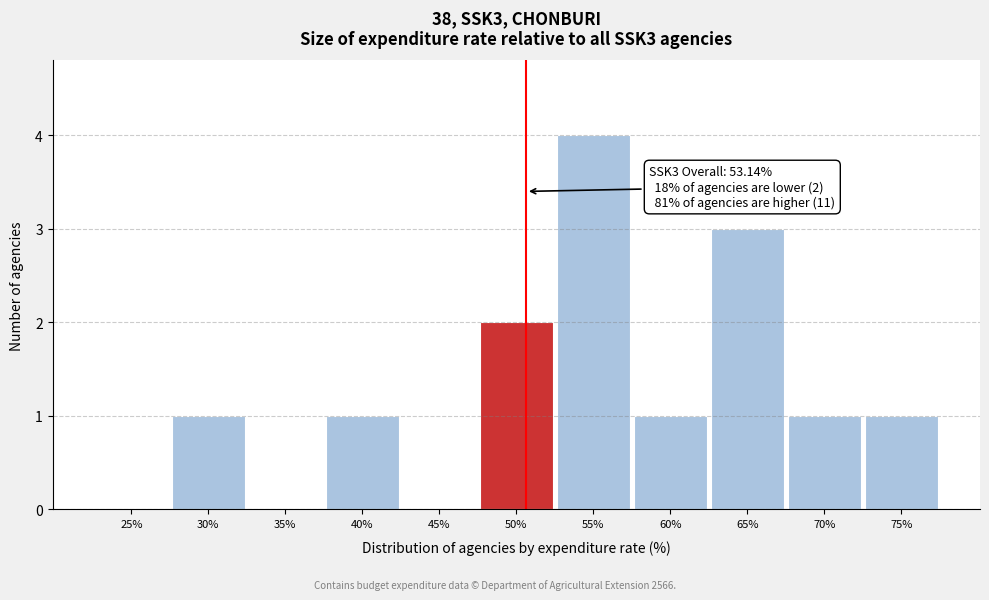

Reading left to right, what are all the values shown in this chart?

25%=0	30%=1	35%=0	40%=1	45%=0	50%=2	55%=4	60%=1	65%=3	70%=1	75%=1